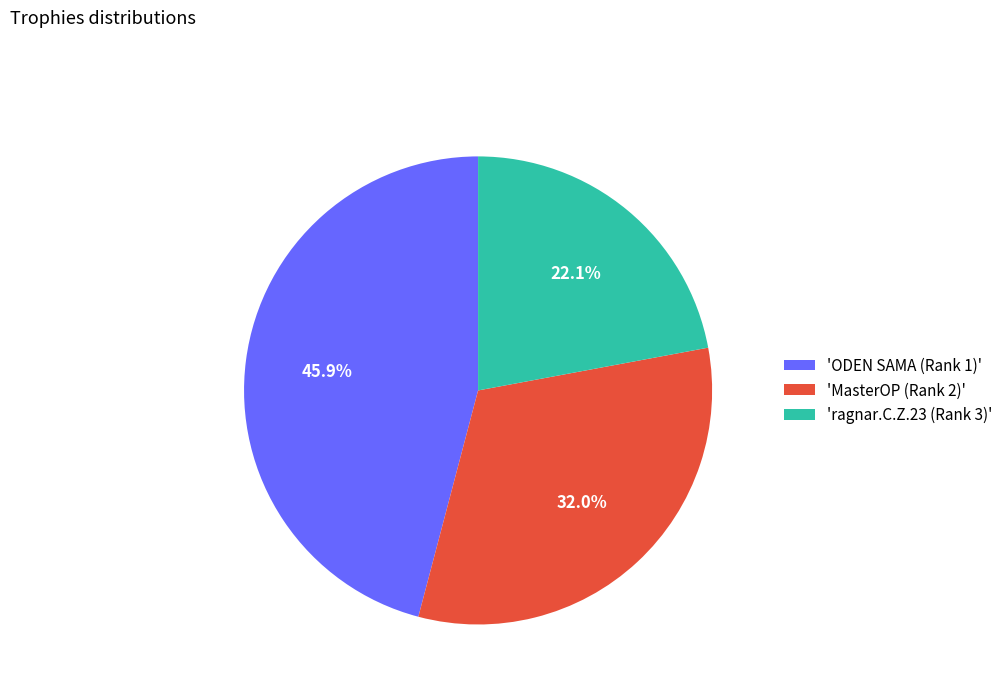

Rank the categories by value from lowest to highest.

'ragnar.C.Z.23 (Rank 3)', 'MasterOP (Rank 2)', 'ODEN SAMA (Rank 1)'